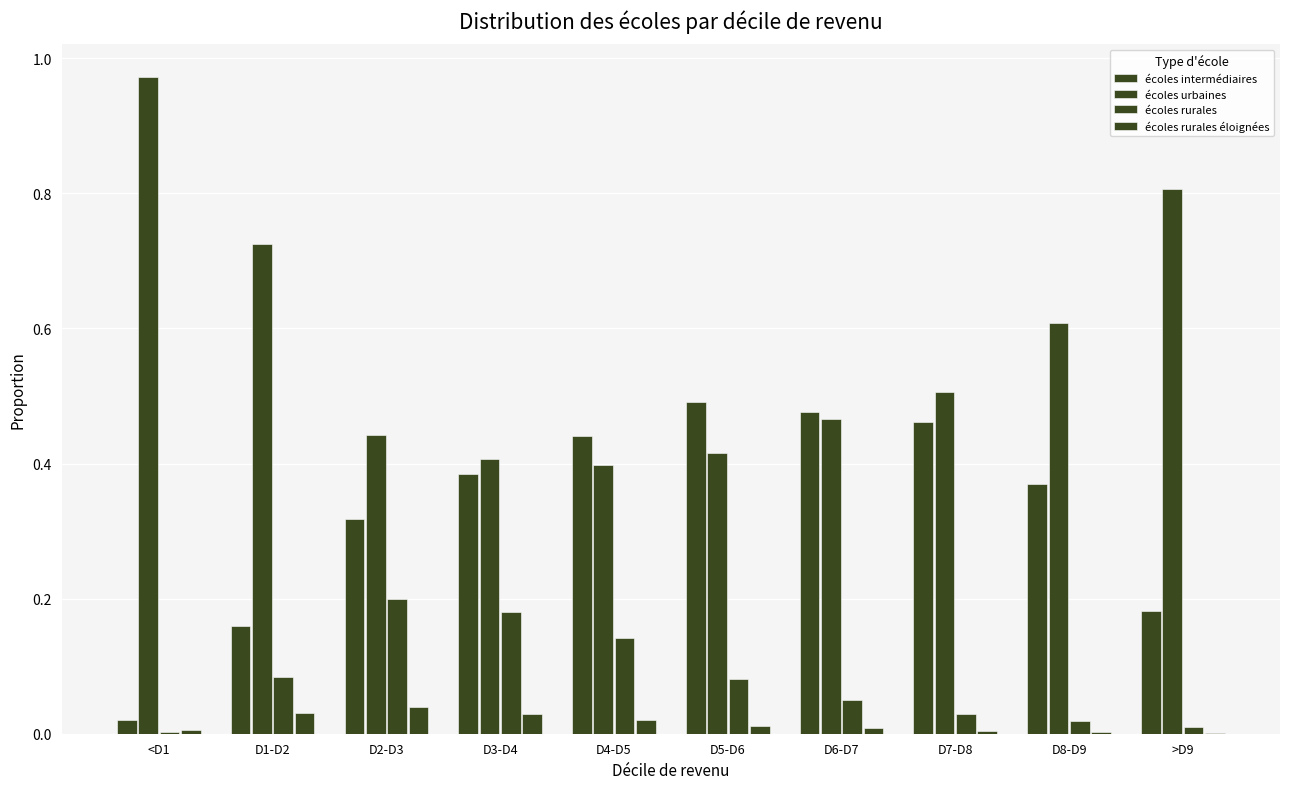

What position from the right is D3-D4?

7